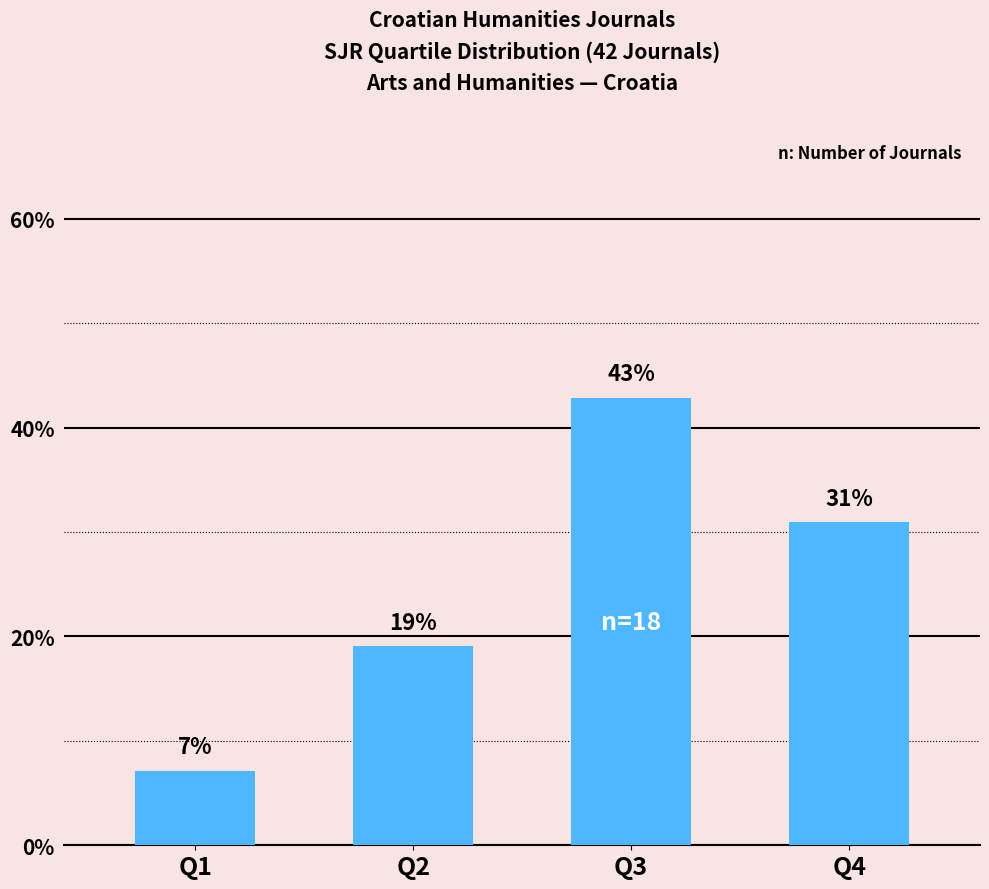

Which category has the highest value across all series?

Q3